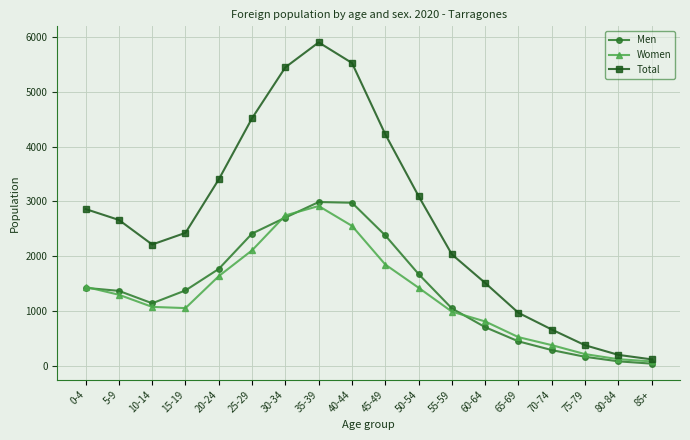

At which category is the sum across all series the highest?

35-39